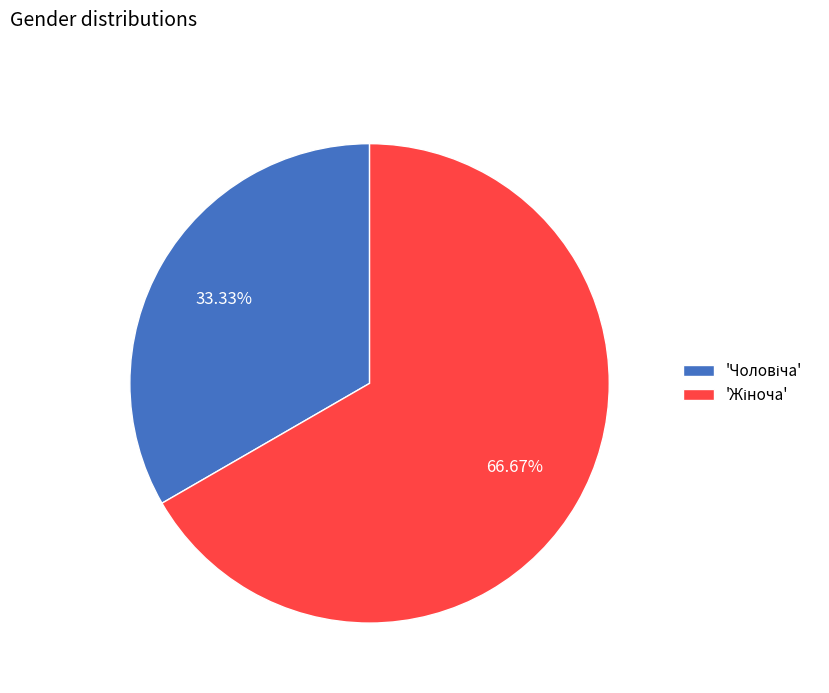

Is there any slice that represents more than half of the pie?

Yes